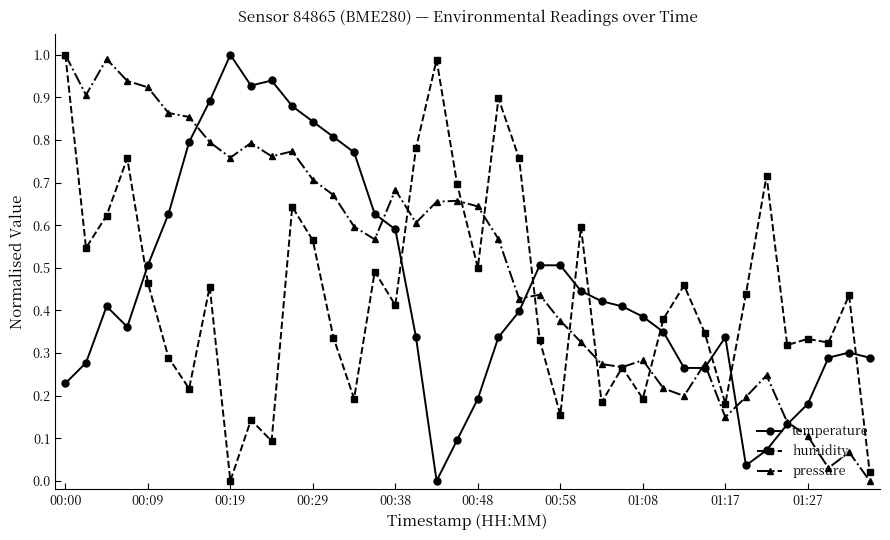

How many lines are shown in the chart?

3